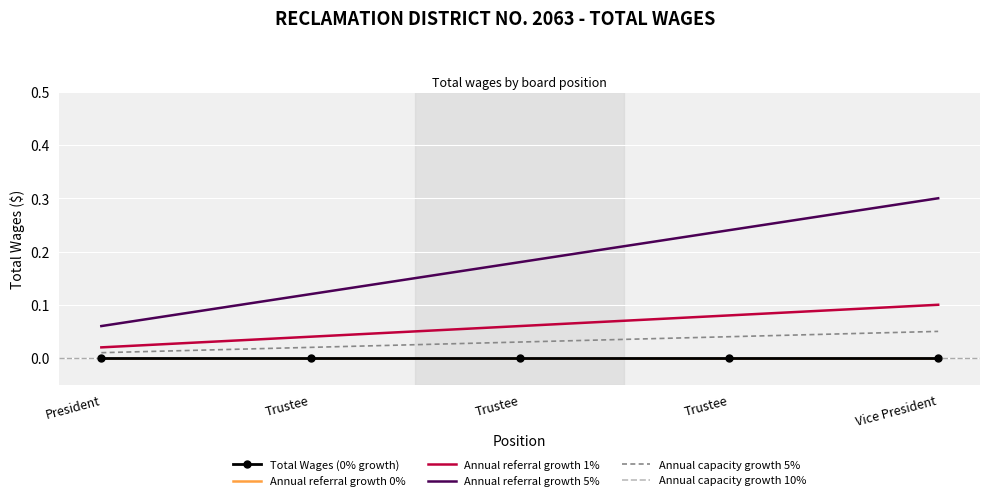

True or false: Annual referral growth 1% has a value of 0.1 at Vice President.

True